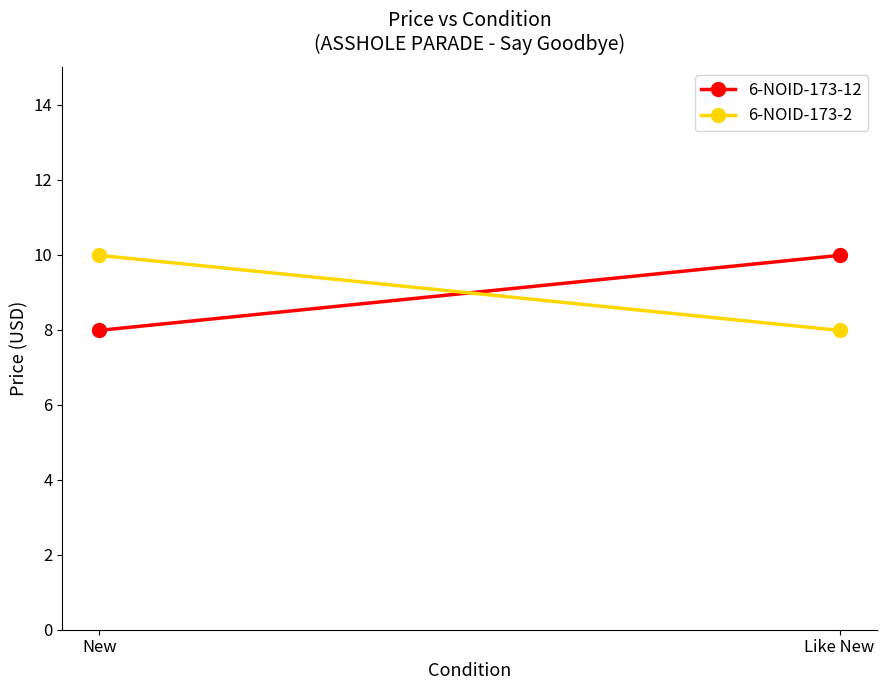

How many categories are shown in the chart?

2